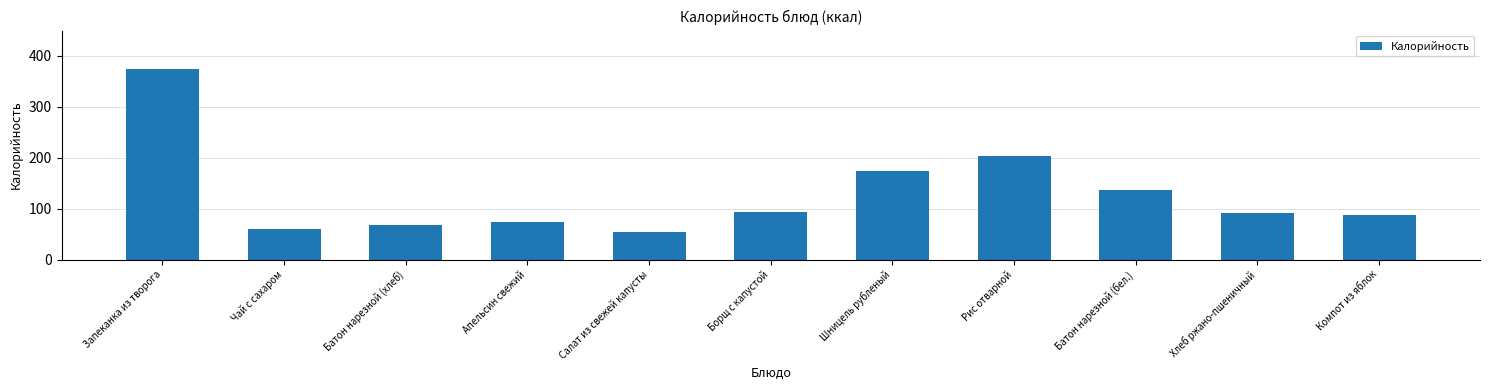

What is the ratio of the value at Рис отварной to the value at Чай с сахаром?

3.4